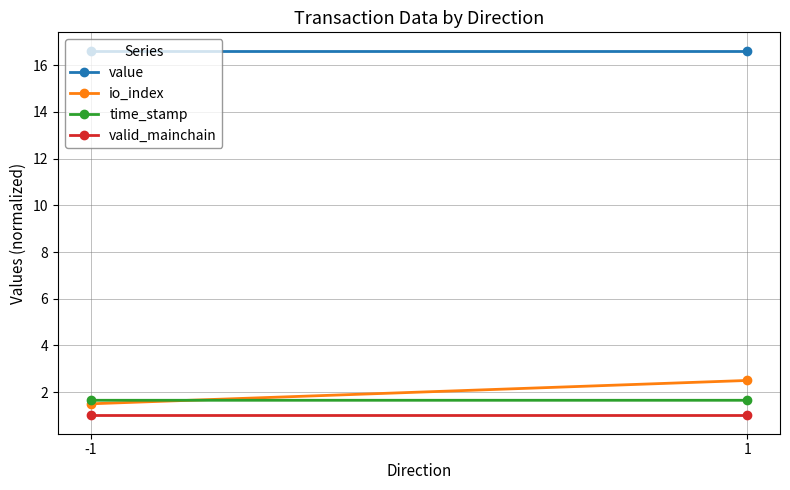

Which series changed the most between -1 and 1?

io_index